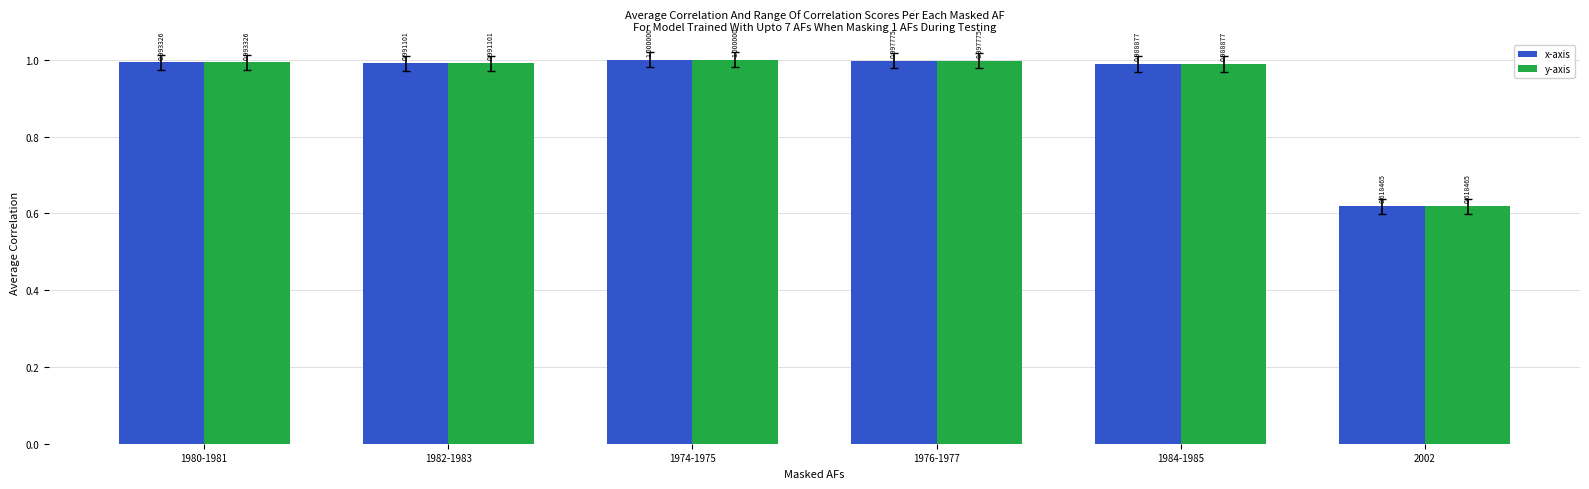

What is the total value across all series at 1974-1975?

2.0